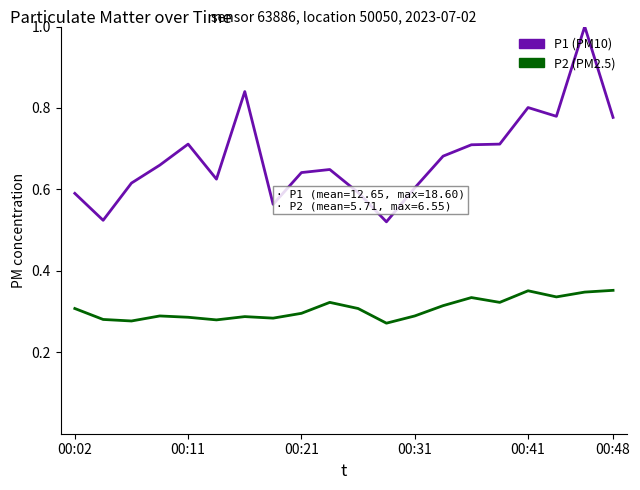

Which series has the widest spread of values?

P1 (PM10)